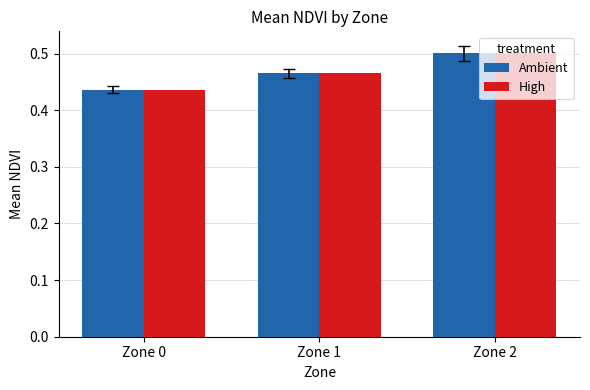

The value of Ambient at Zone 1 is 0.5. True or false?

True